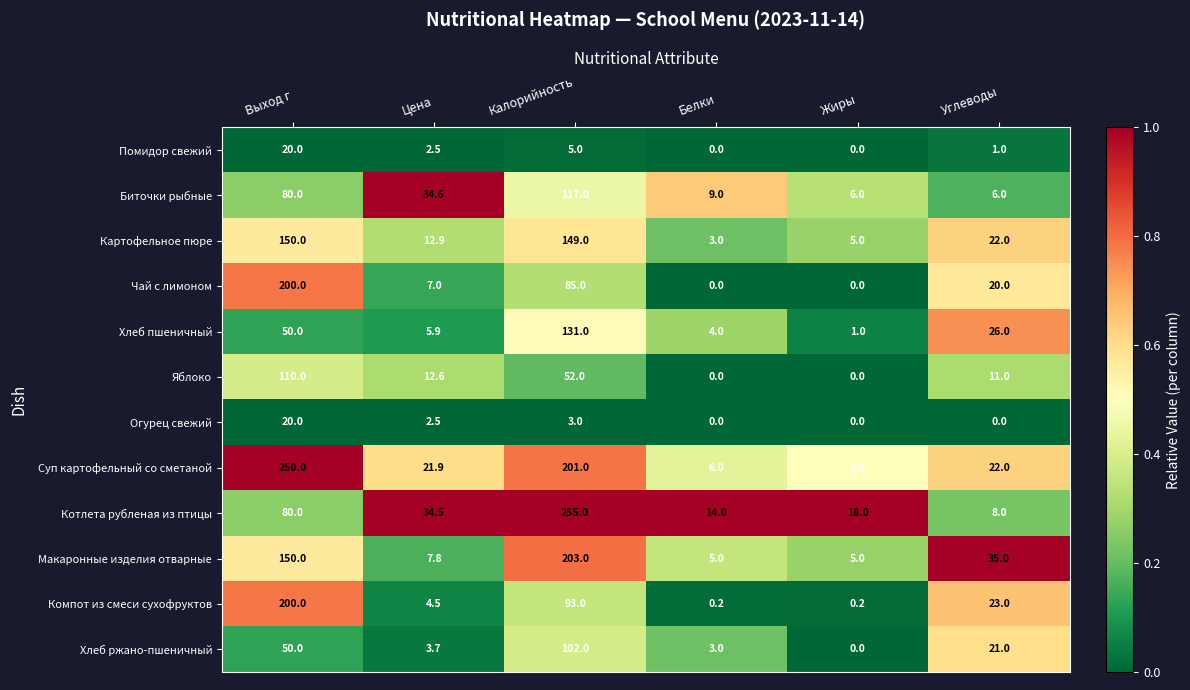

At Калорийность, list the series in order from largest to smallest.

Котлета рубленая из птицы, Макаронные изделия отварные, Суп картофельный со сметаной, Картофельное пюре, Хлеб пшеничный, Биточки рыбные, Хлеб ржано-пшеничный, Компот из смеси сухофруктов, Чай с лимоном, Яблоко, Помидор свежий, Огурец свежий